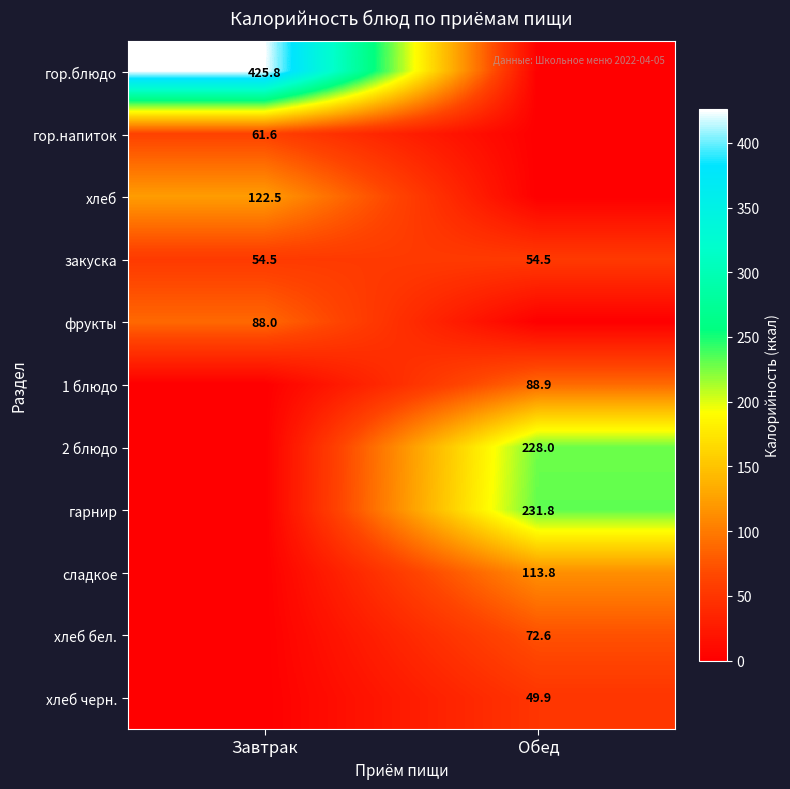

True or false: хлеб черн. has a value of 49.9 at Обед.

True